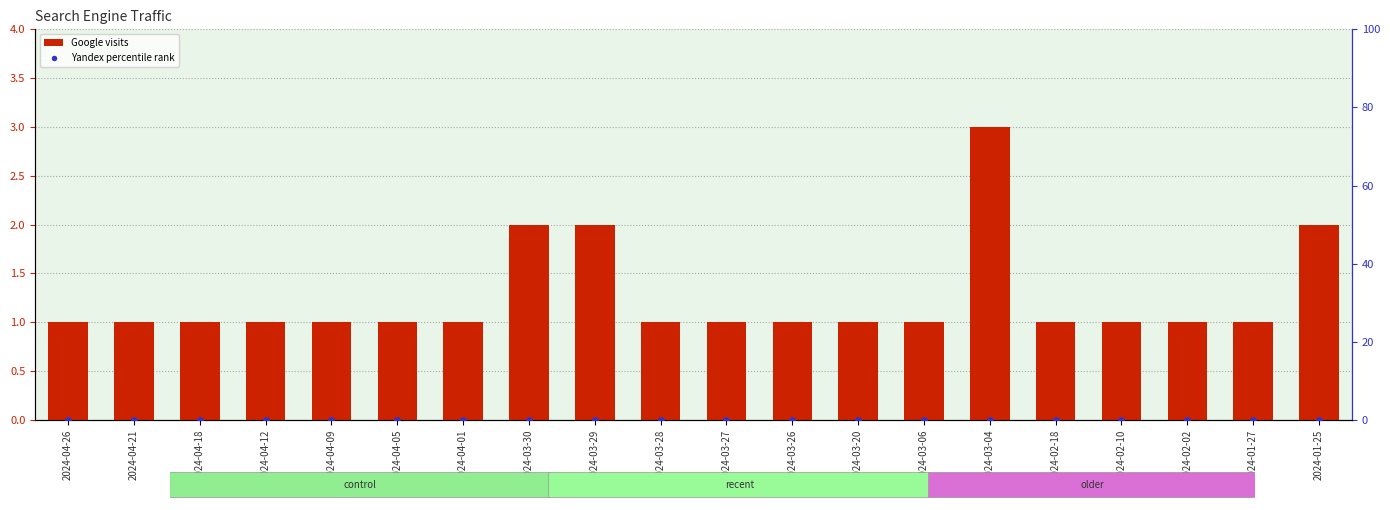

Which series contains the highest Y value?

Google (transformed count)